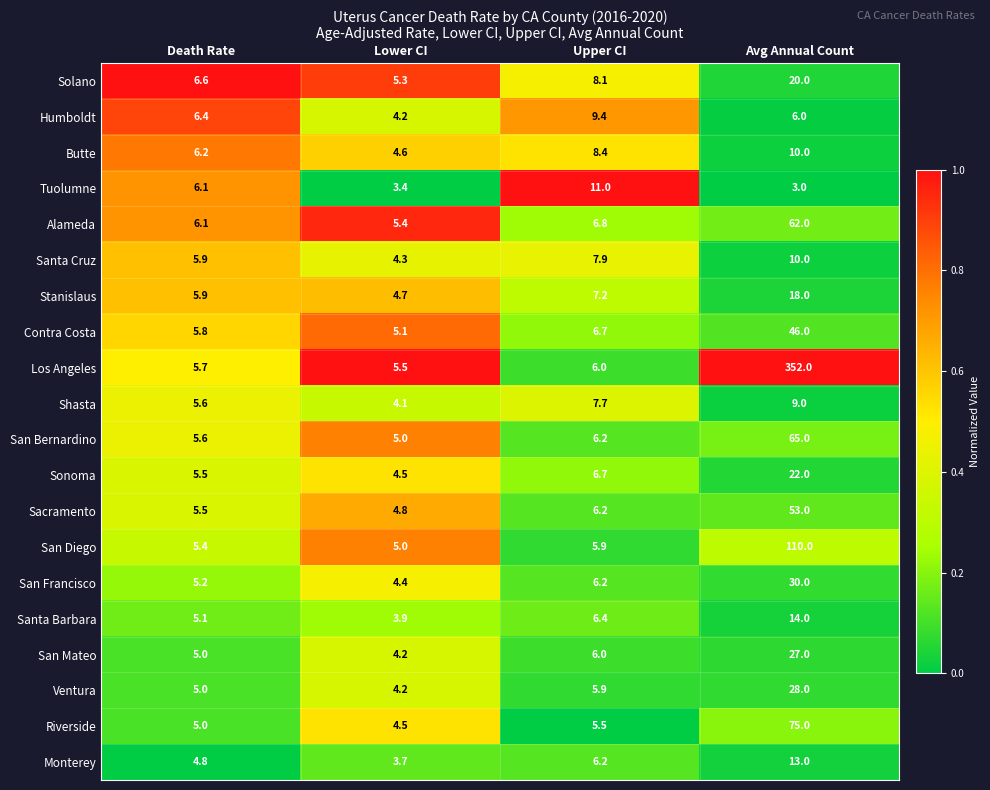

True or false: San Francisco has a value of 4.4 at Lower CI.

True